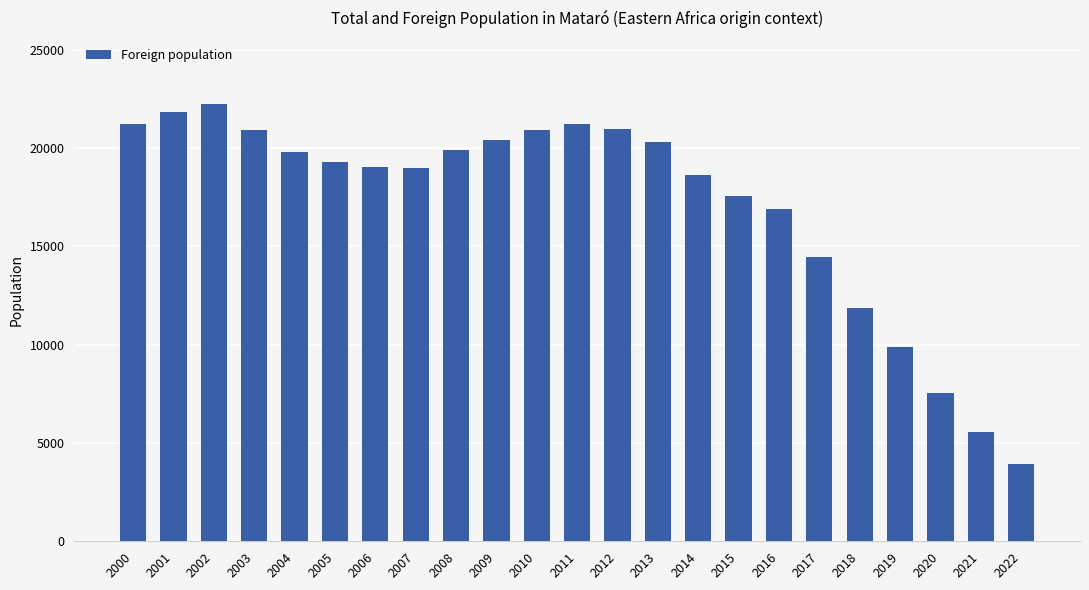

The value at 2015 is 17576. True or false?

True